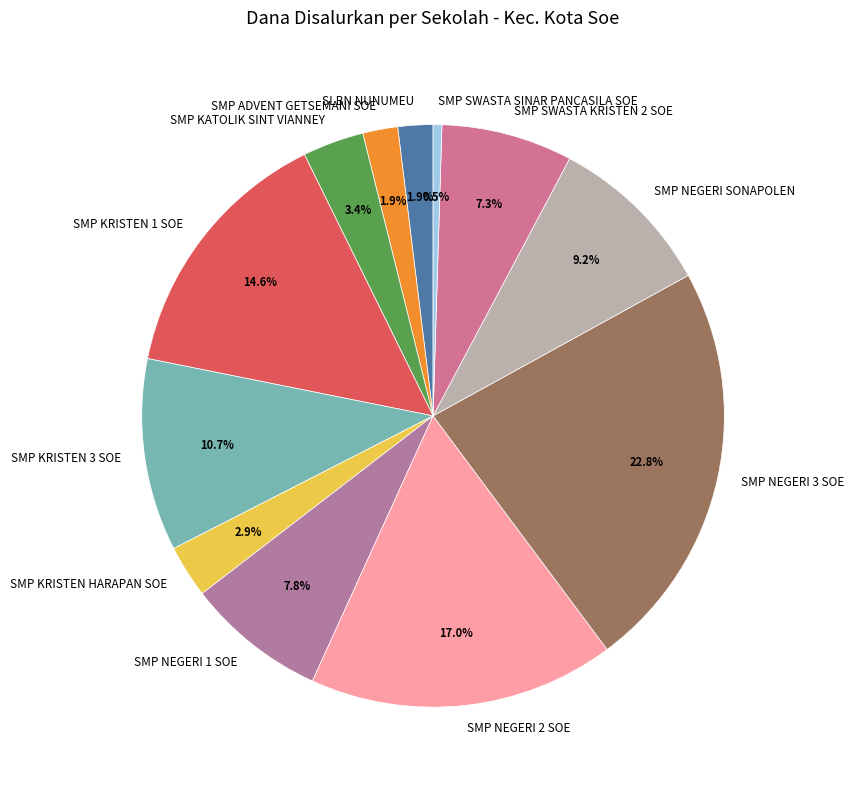

Is the sum of SMP NEGERI 3 SOE and SMP SWASTA KRISTEN 2 SOE greater than half?

No